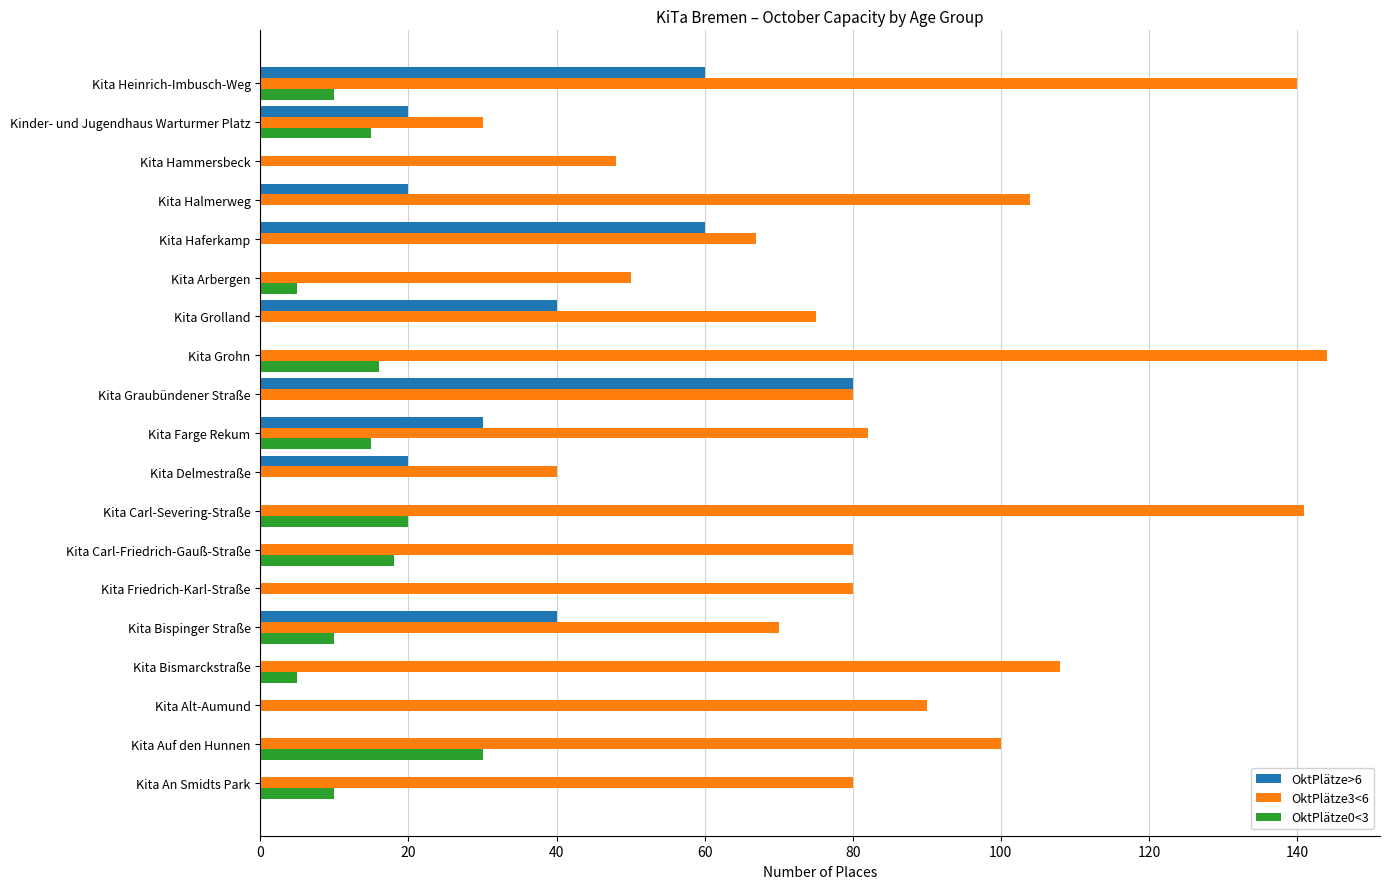

The OktPlätze0<3 series shows 24 at Kita Carl-Friedrich-Gauß-Straße. True or false?

False